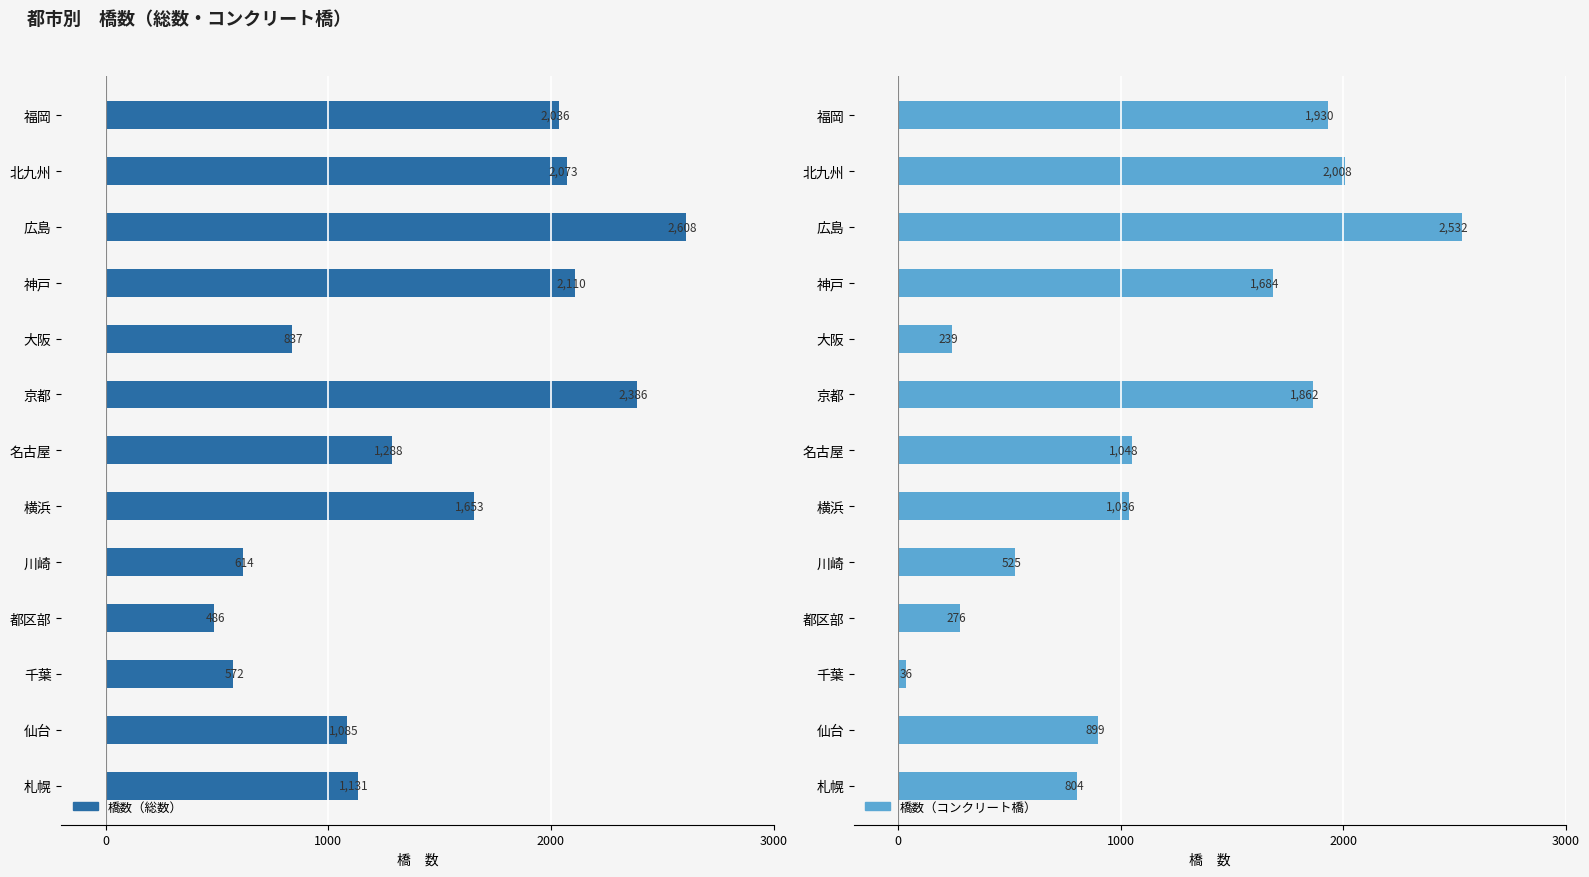

How many groups of bars are there?

13